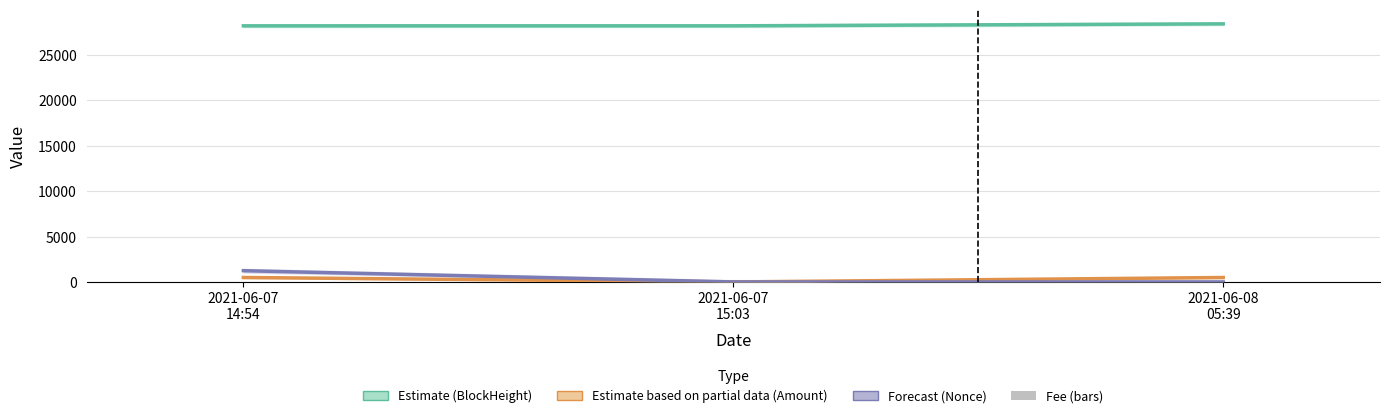

How many groups of bars are there?

3